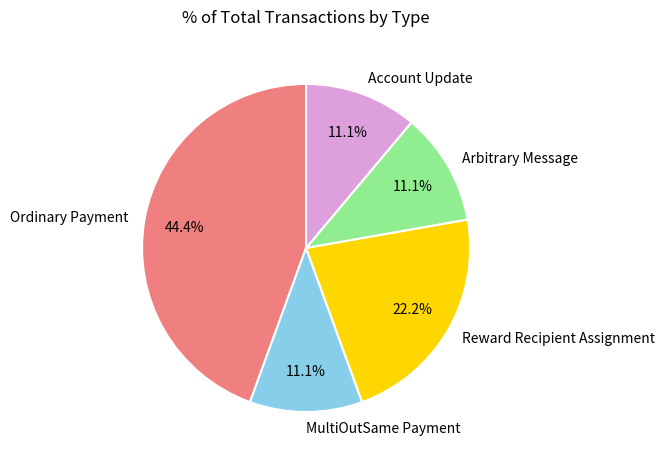

Is Reward Recipient Assignment the majority of the pie?

No